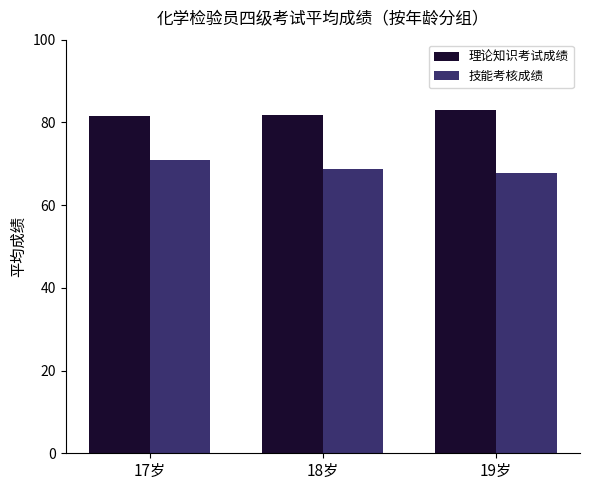

At which label does 技能考核成绩 reach its peak?

17岁